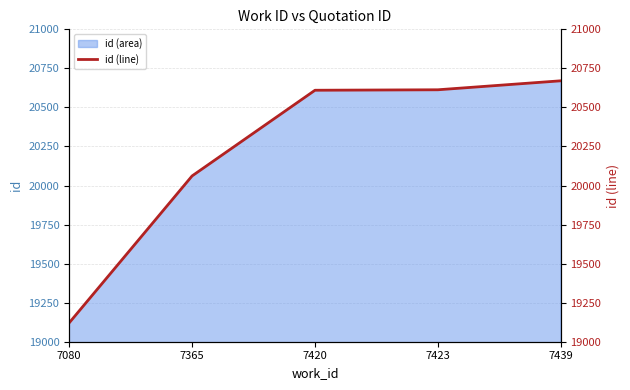

Reading right to left, list all the values displayed in this chart.

20670.5	20613.0	20610.0	20061.3	19120.5